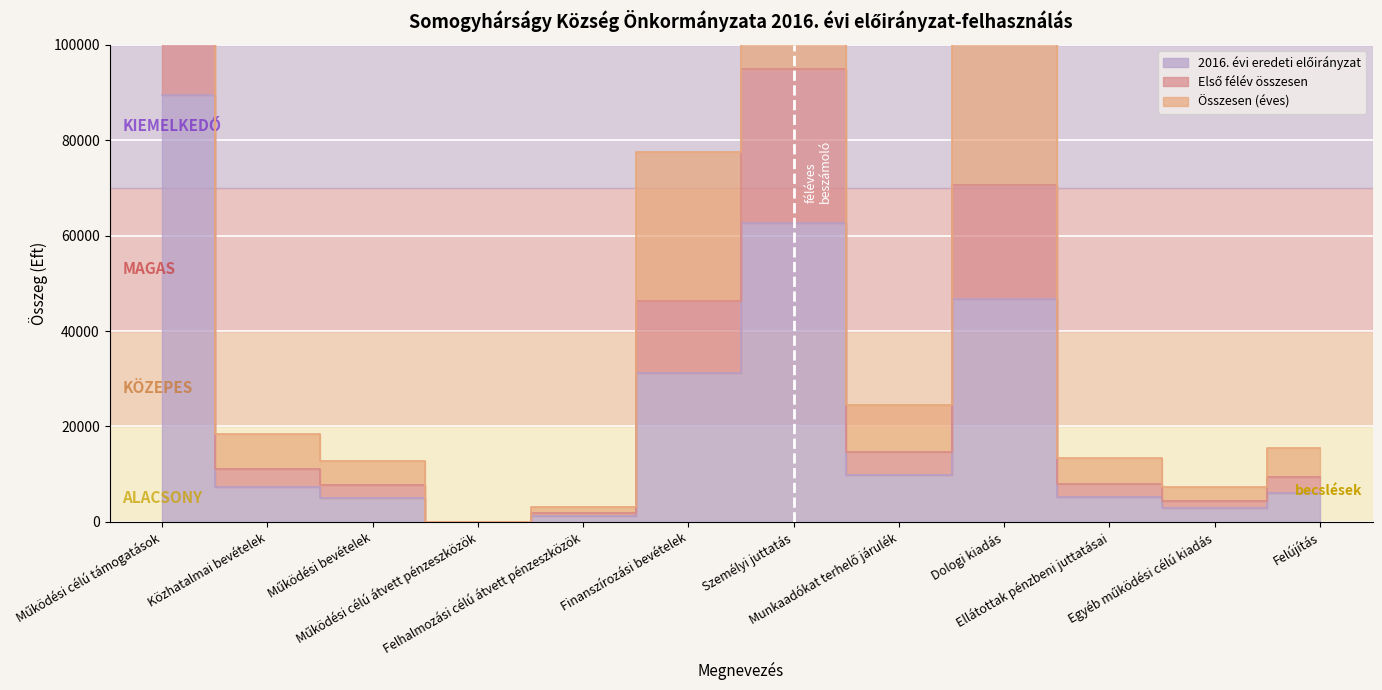

How many data points in Összesen (éves) are above 18367?

5